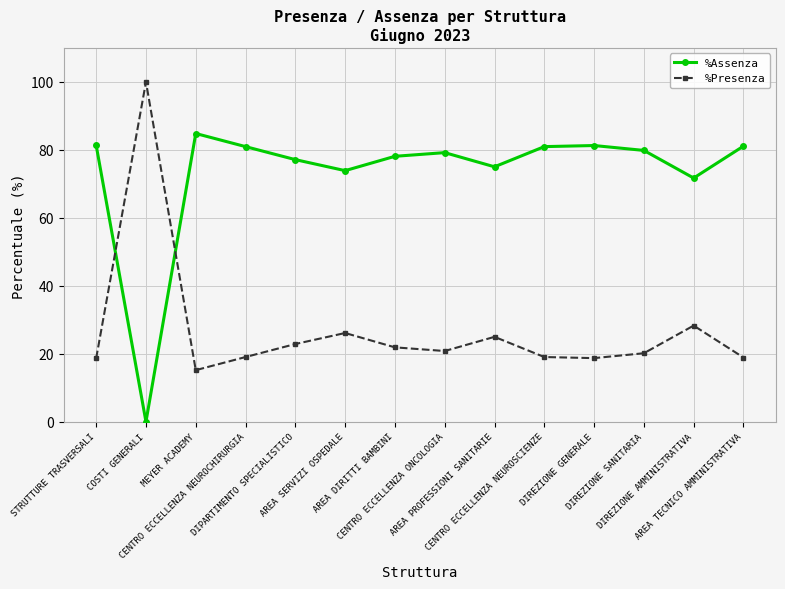

Which category has the lowest value across all series?

COSTI GENERALI